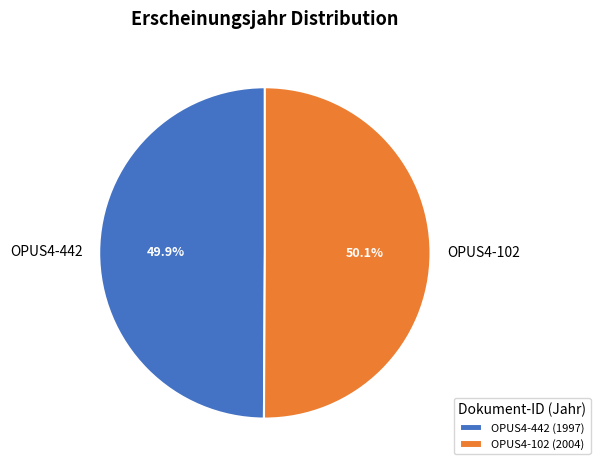

Count the number of slices in the pie.

2